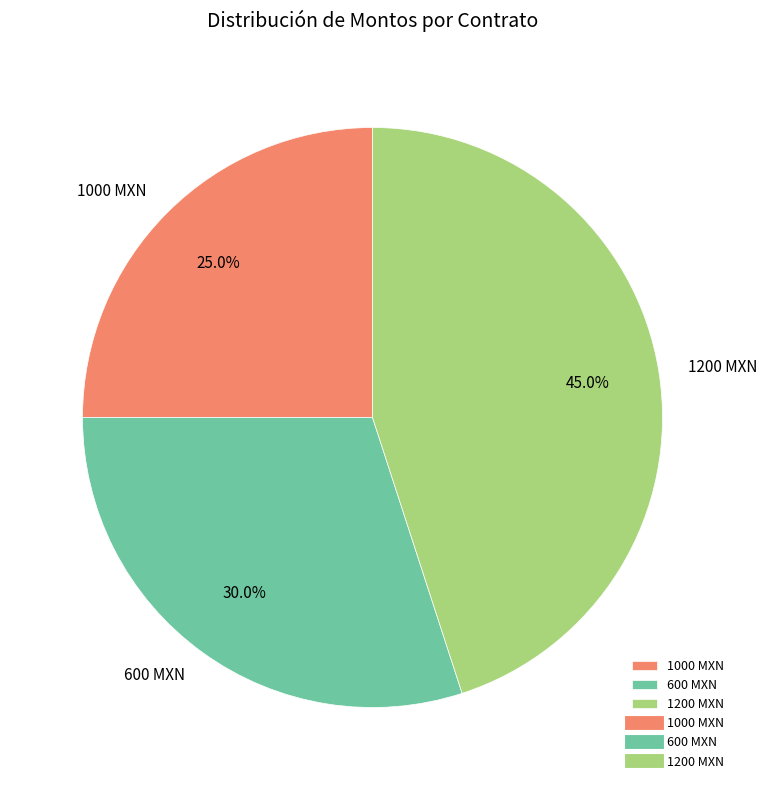

What is the smallest slice in the pie chart?

1000 MXN